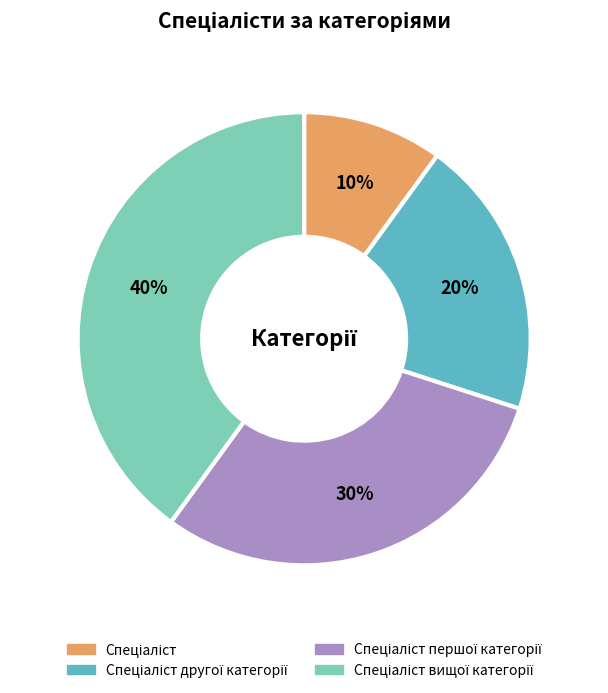

Is there any slice that represents more than half of the pie?

No